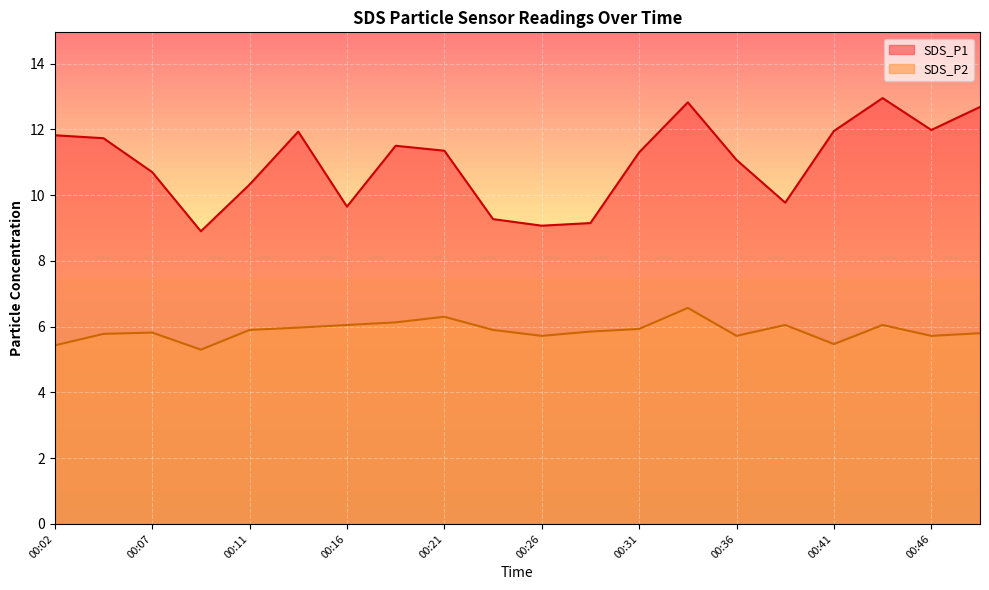

At which category is the sum across all series the highest?

00:33